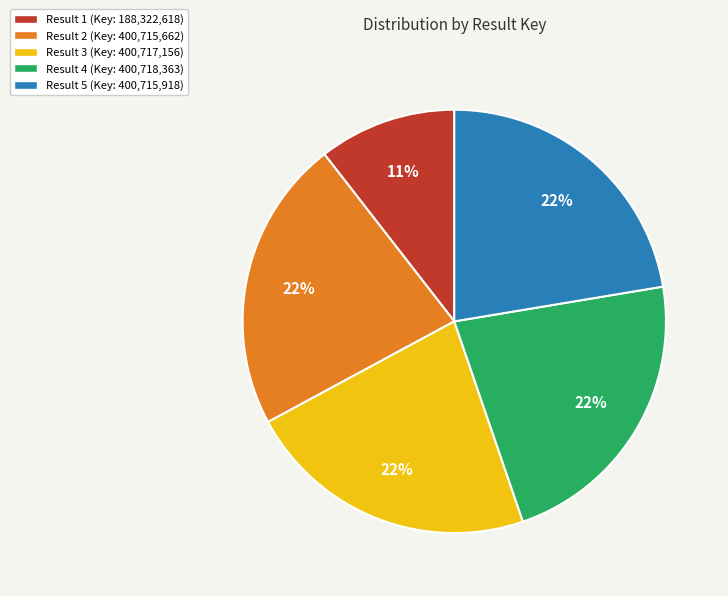

Does Result 5 (Key: 400,715,918) account for over 50% of the chart?

No